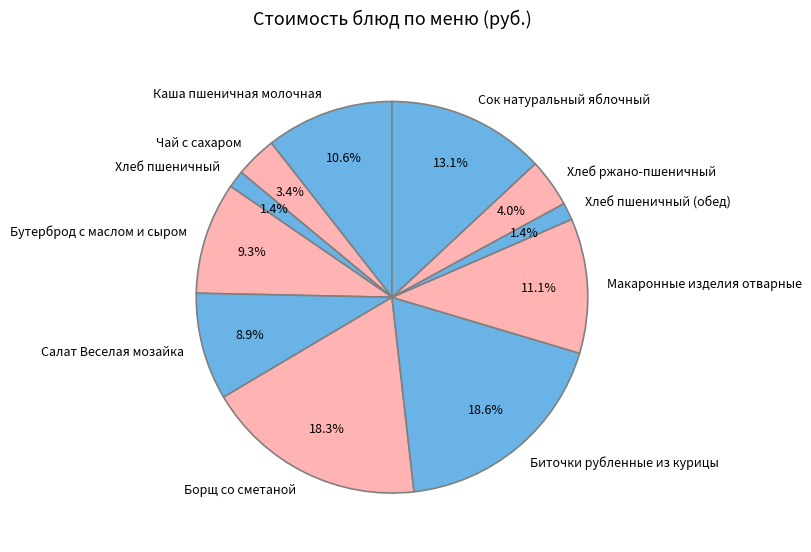

True or false: Каша пшеничная молочная accounts for 11% of the total.

True